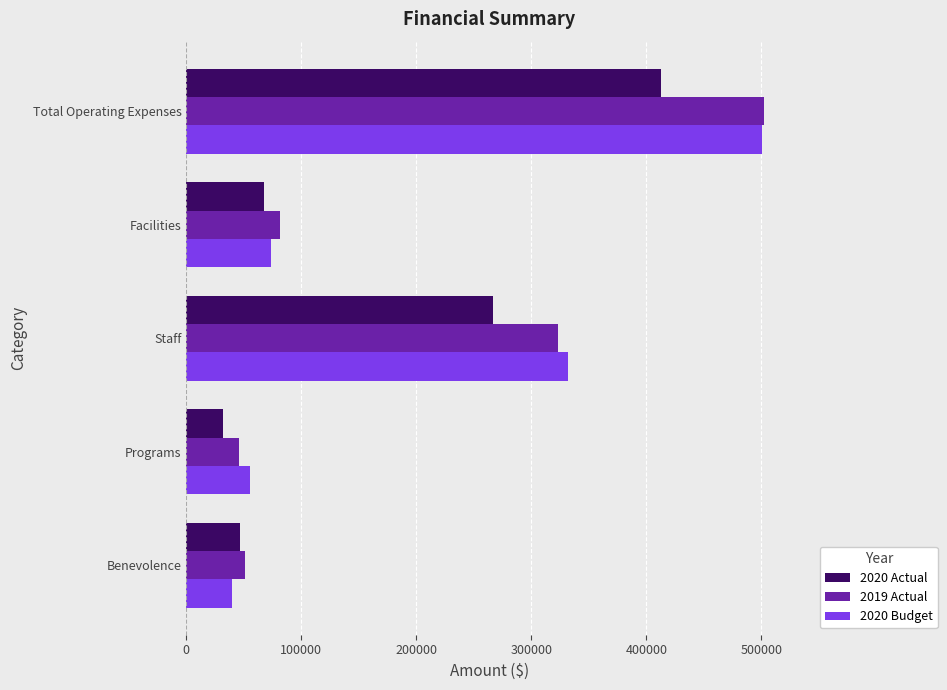

List the labels in order of 2020 Actual value, largest first.

Total Operating Expenses, Staff, Facilities, Benevolence, Programs